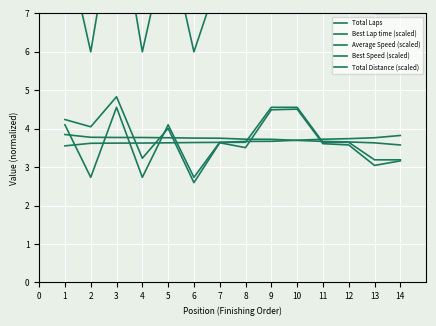

Count the number of categories in the chart.

14